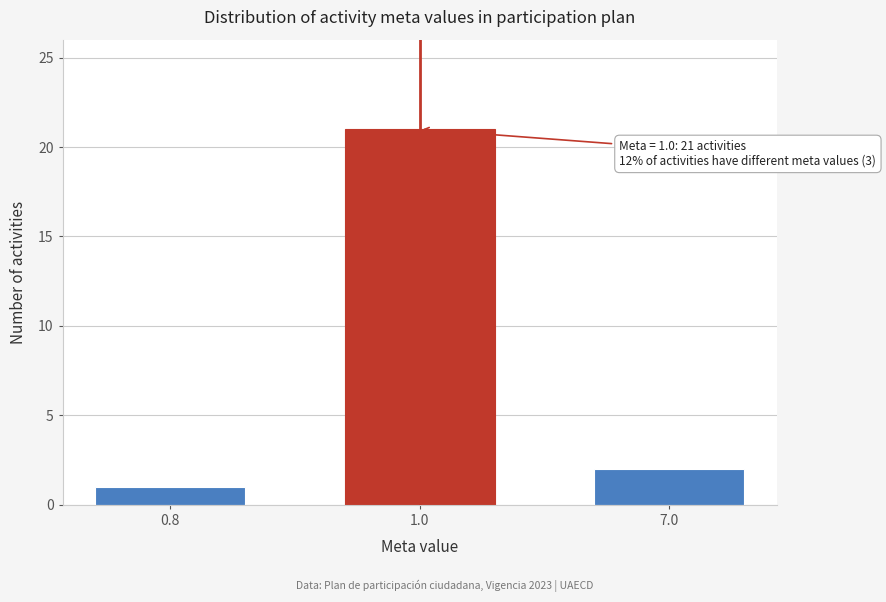

Reading right to left, transcribe all the data shown in this chart.

2	21	1